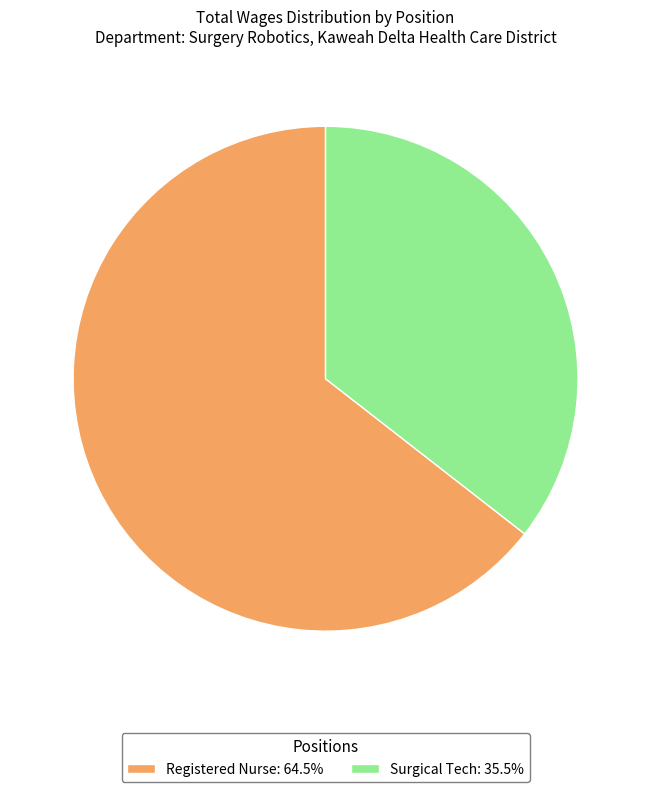

Do Surgical Tech: 35.5% and Registered Nurse: 64.5% together represent more than half of the pie?

Yes